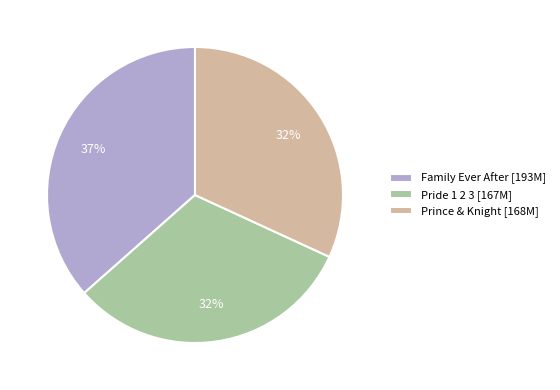

Does any single category account for the majority?

No